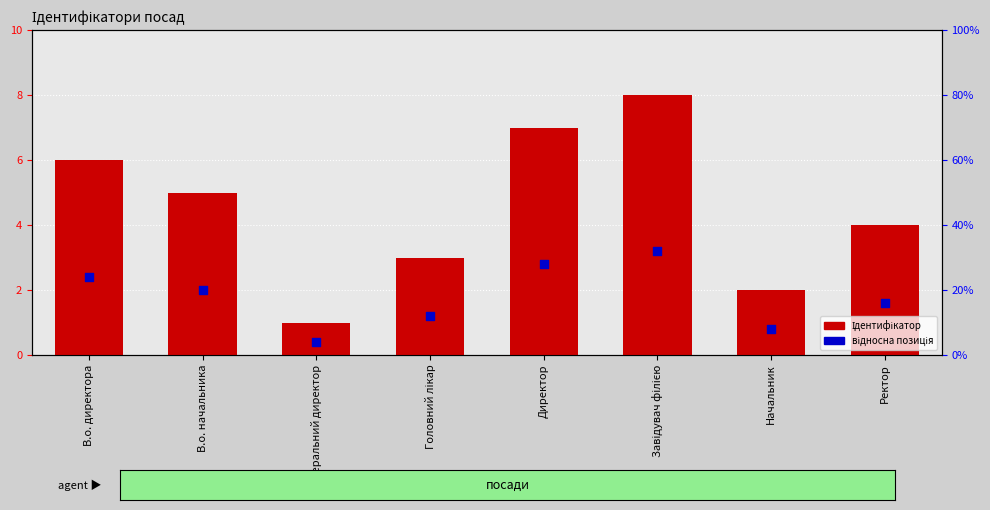

Which series reaches the maximum Y coordinate?

Ідентифікатор